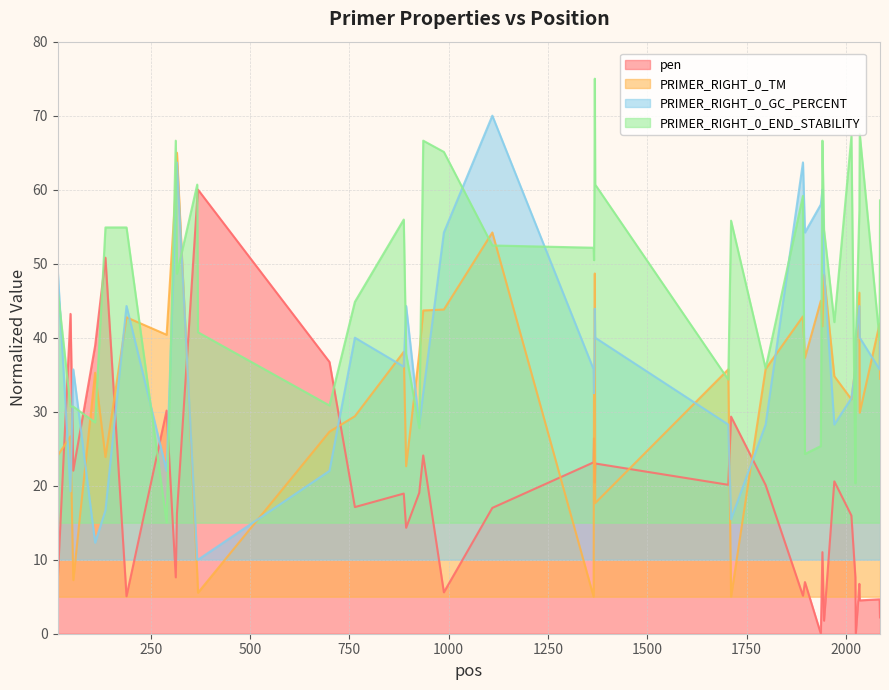

What is the greatest value displayed?

75.0